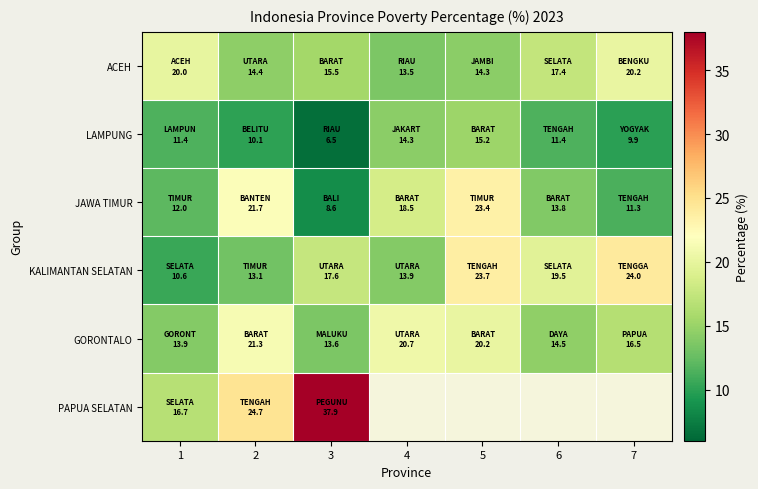

Is it true that KALIMANTAN SELATAN equals 10.6 at 1?

True